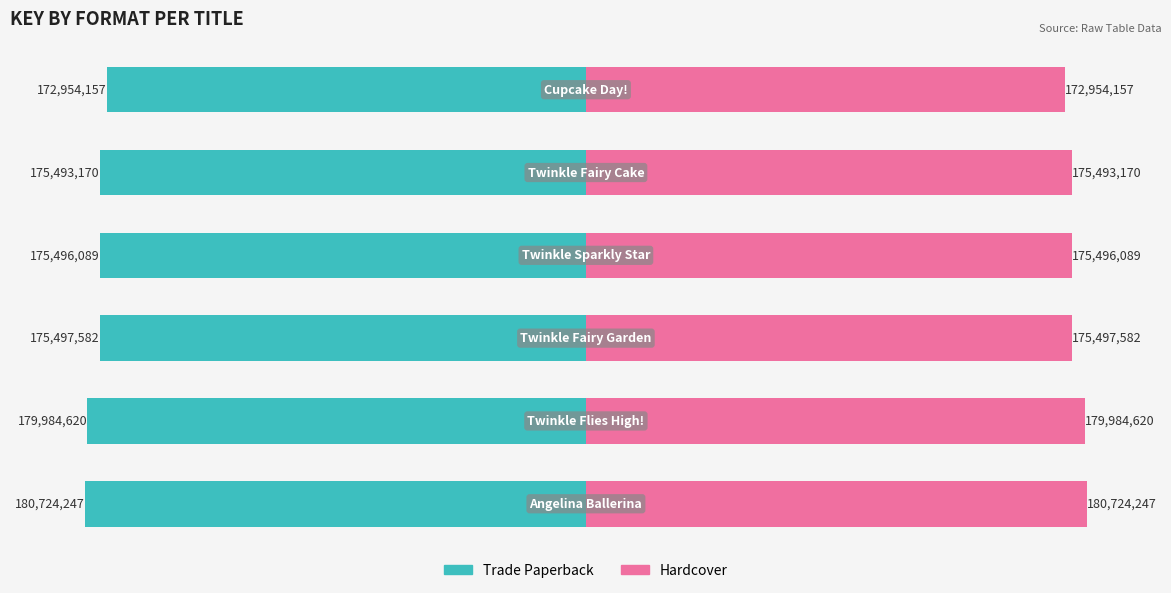

What is the difference between the maximum and minimum values in the Hardcover series?

7.8